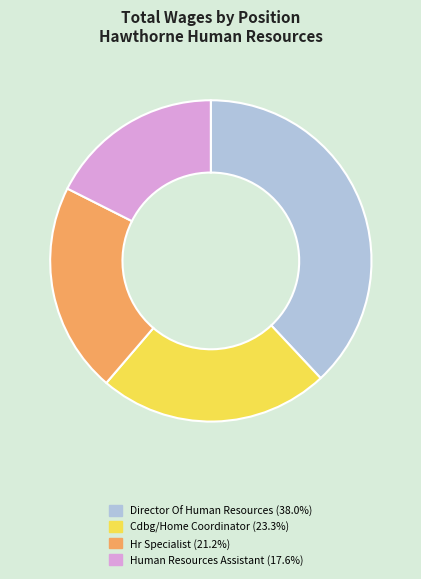

Which has a higher value, Cdbg/Home Coordinator or Hr Specialist?

Cdbg/Home Coordinator